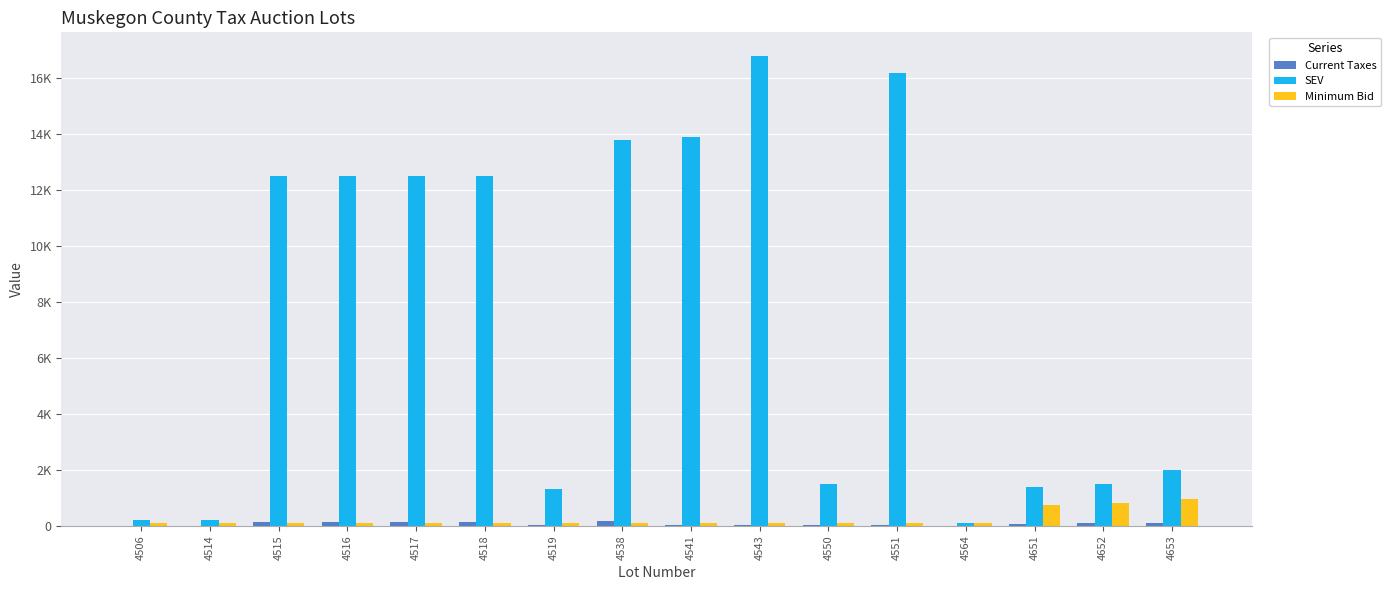

Which series has the largest total across all categories?

SEV